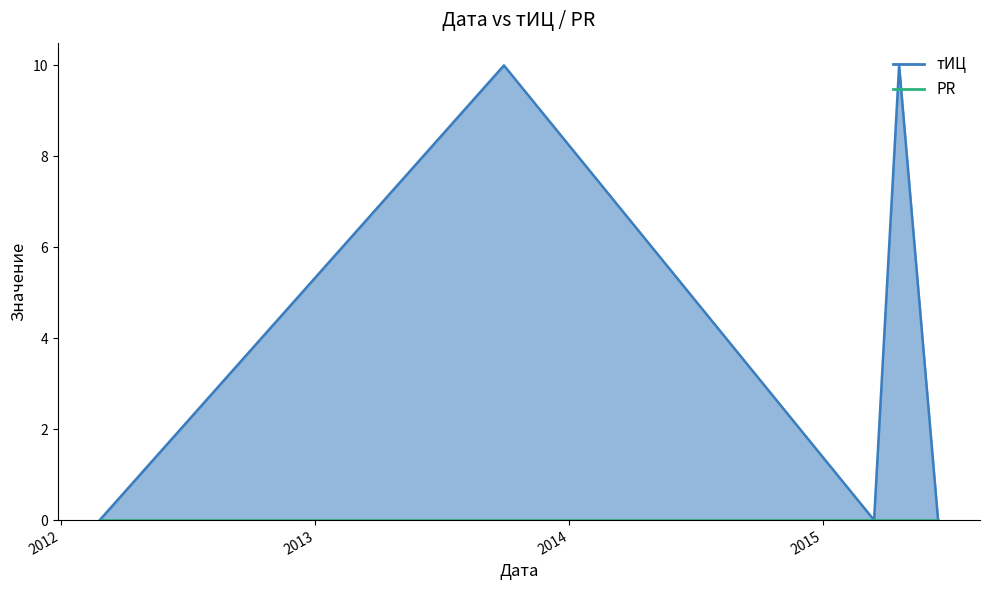

Reading right to left, what are all the values shown in this chart?

0	10	0	10	0